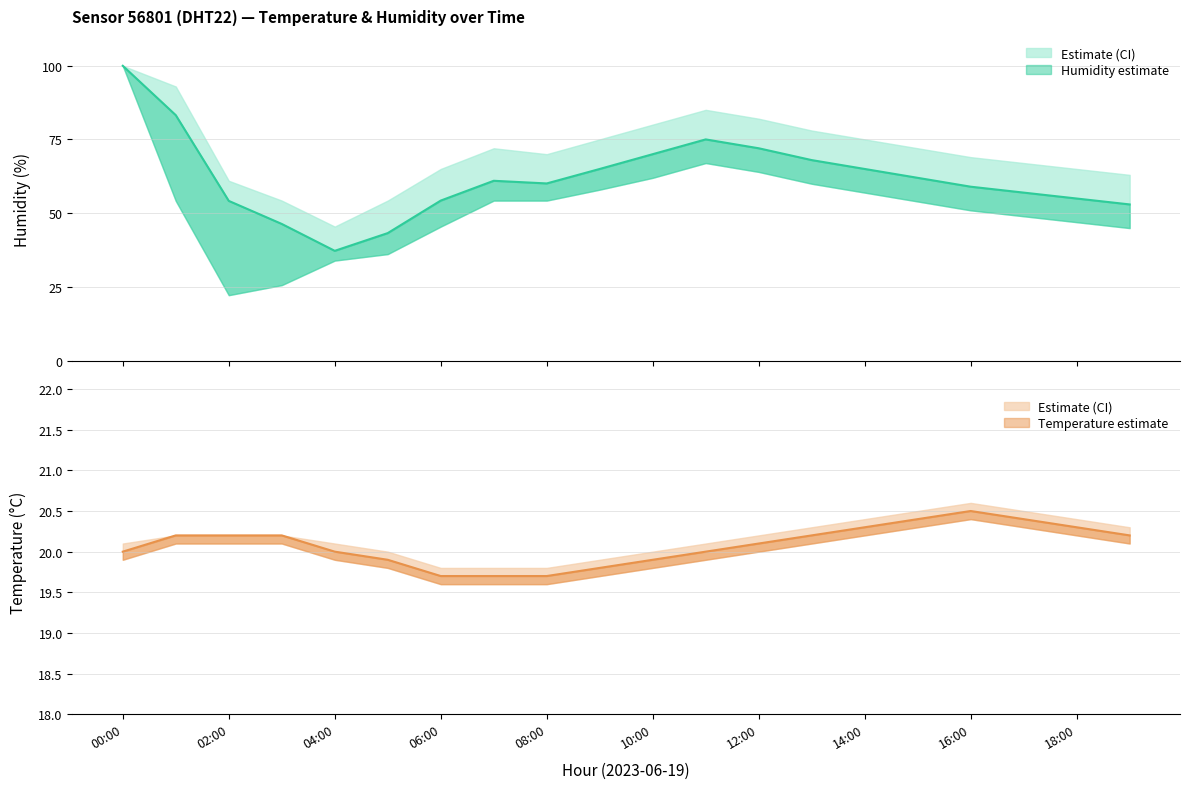

Which series has the largest range (max minus min)?

humidity_lower